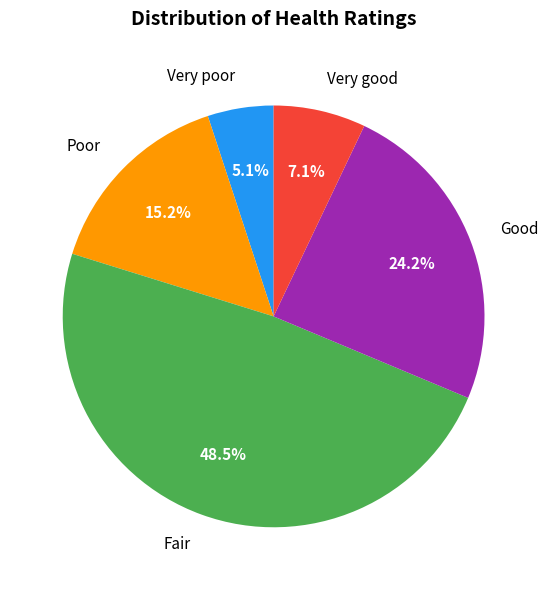

Is there a majority slice in this chart?

No